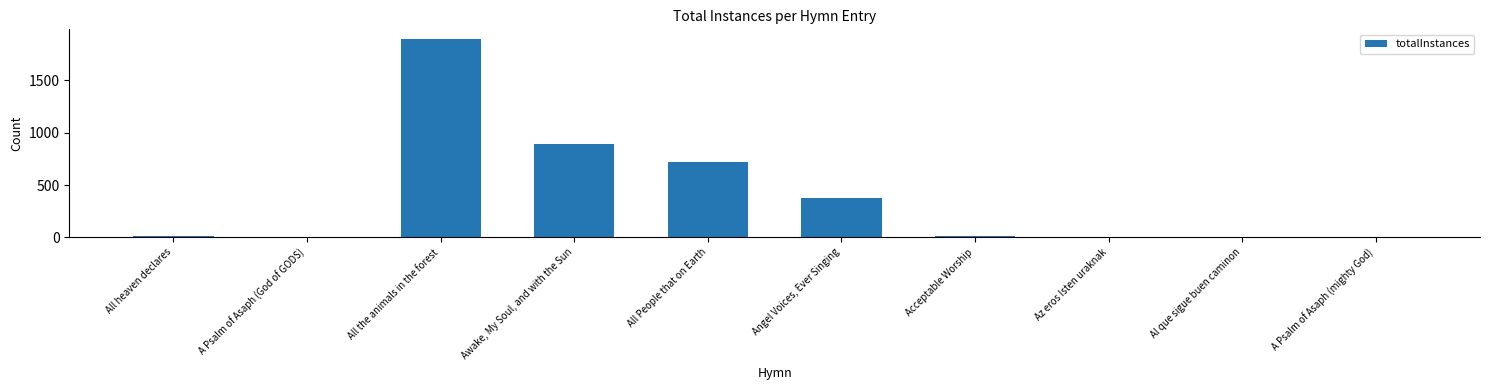

What is the greatest value displayed?

1891